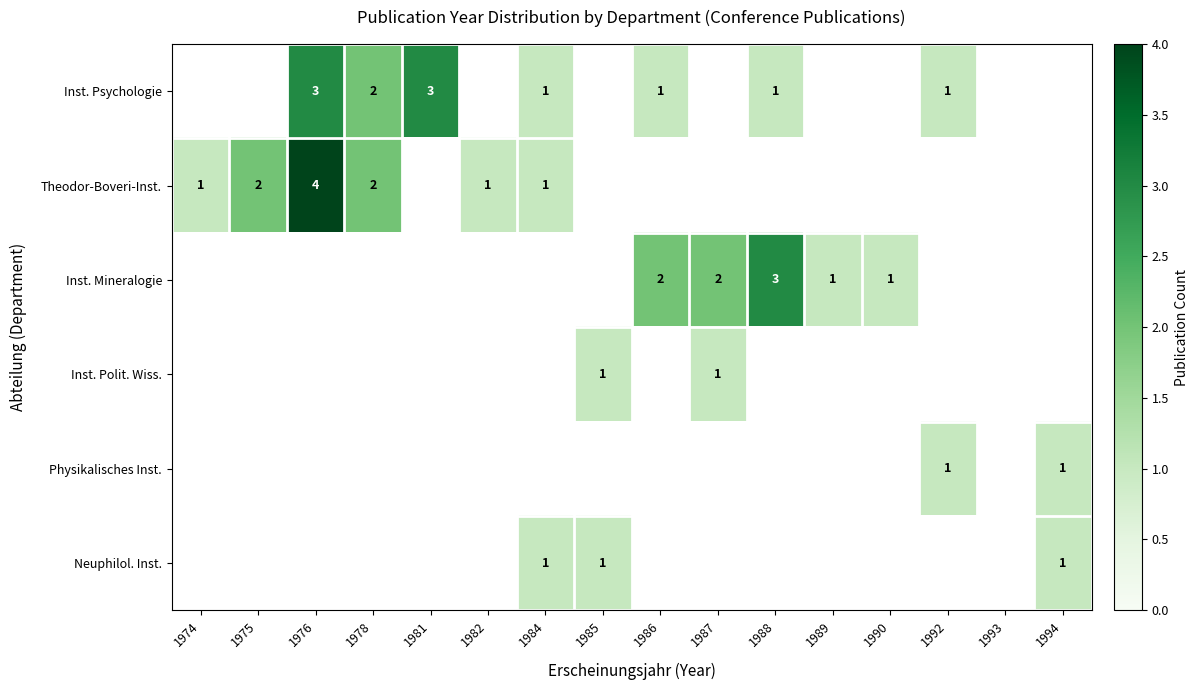

True or false: Physikalisches Inst. has a value of 2 at 1992.

False